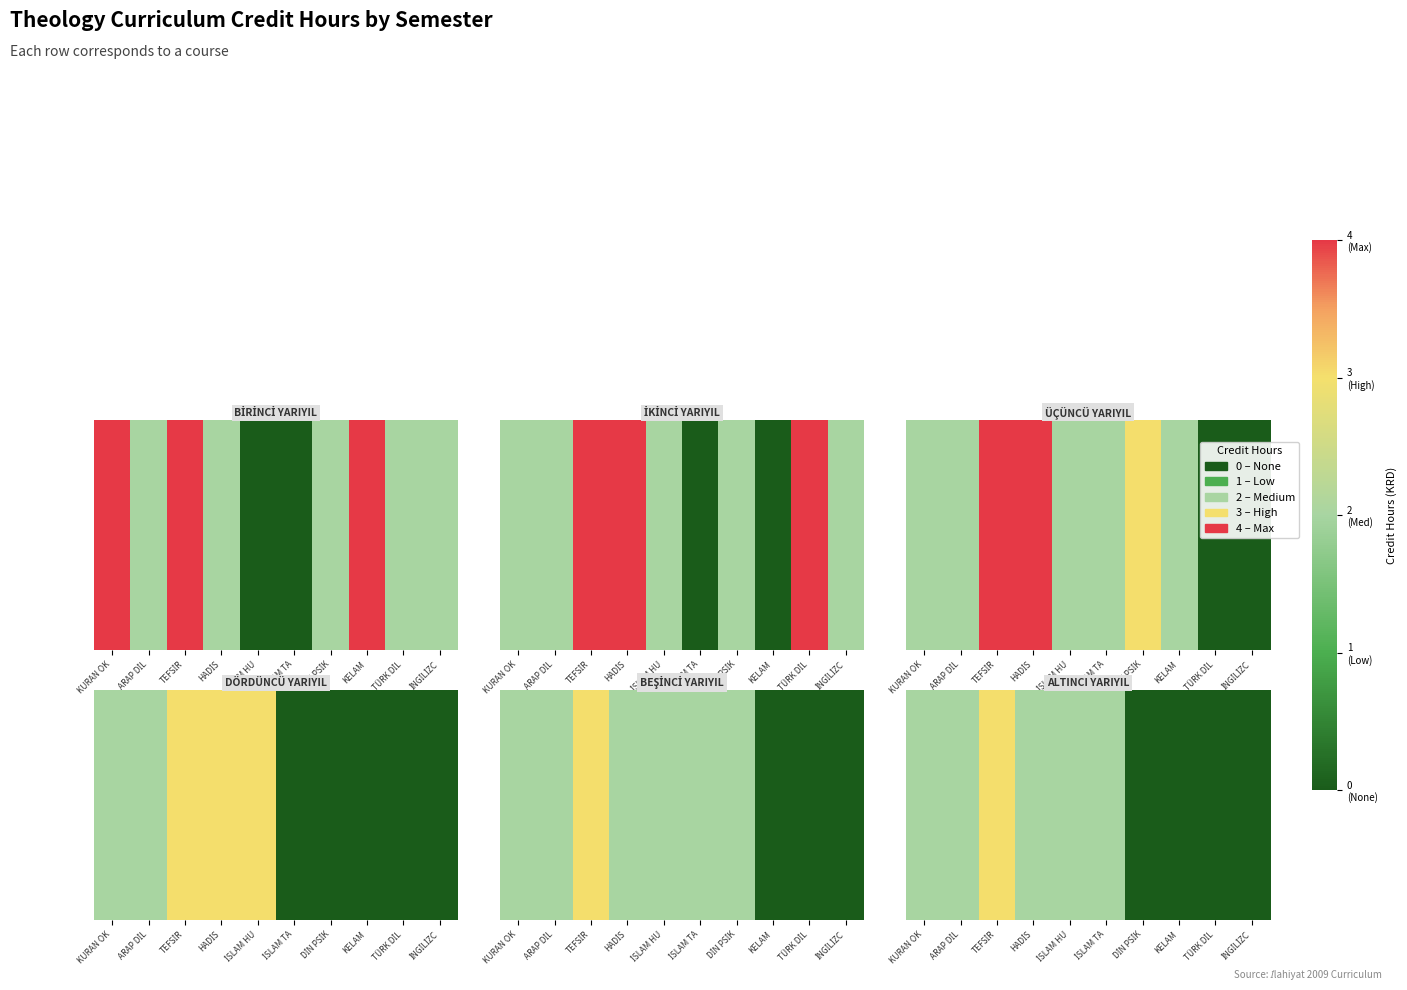

What is the change in value from ARAP DİL to KELAM?

-2